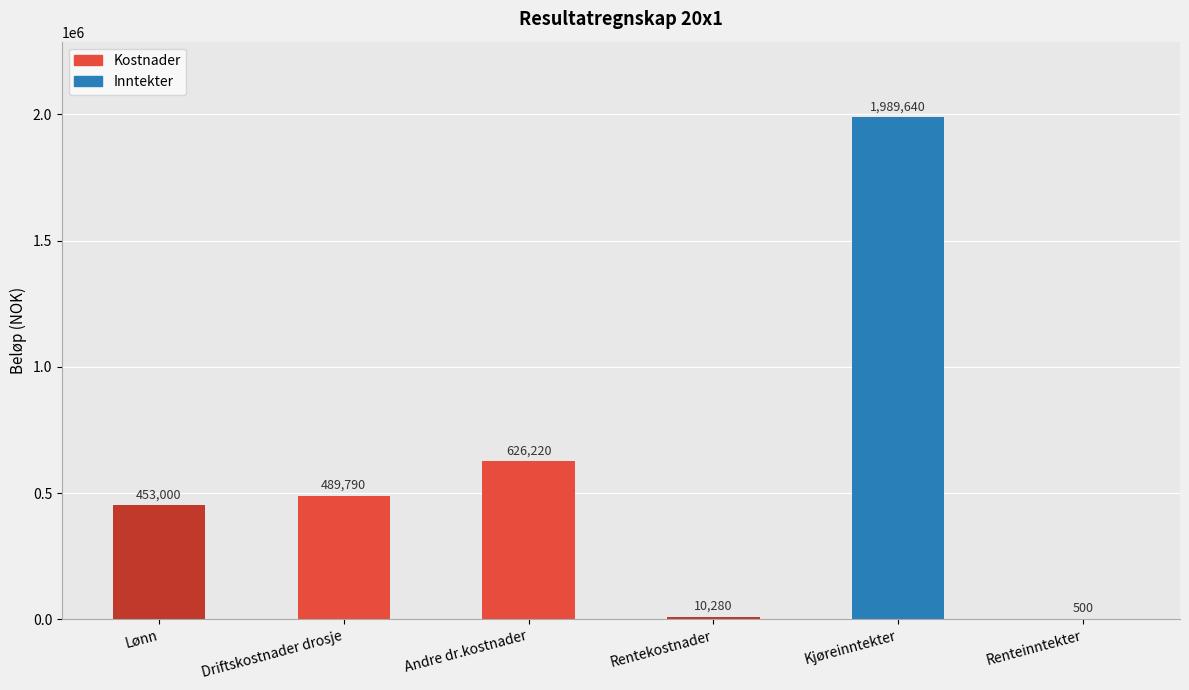

Are the bars horizontal?

No